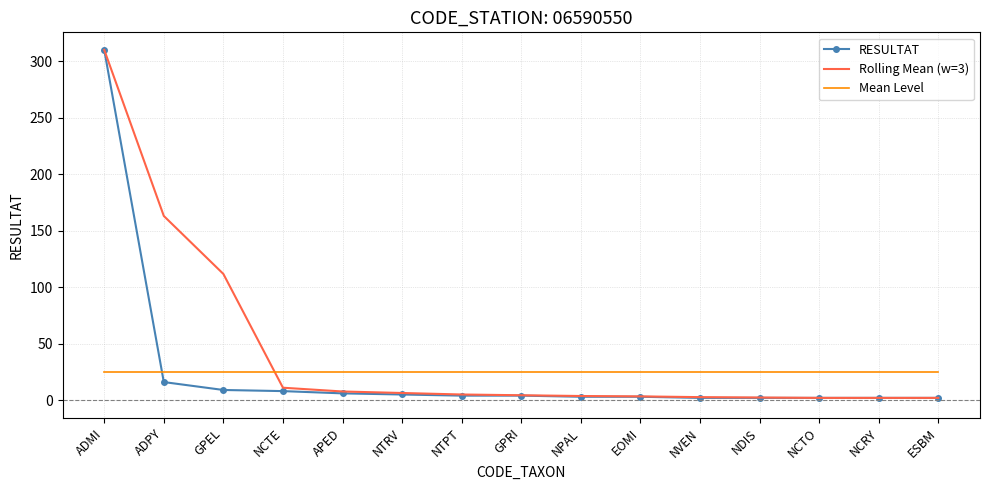

At which label is RESULTAT closest to 156?

ADPY